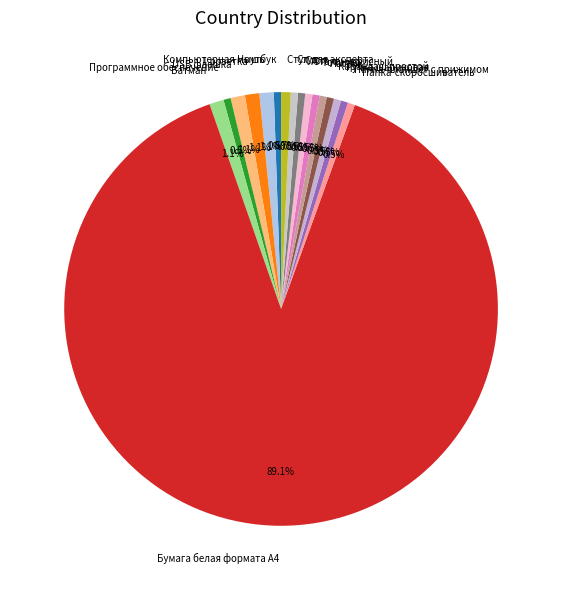

Does Бумага белая формата А4 represent more than half of the total?

Yes